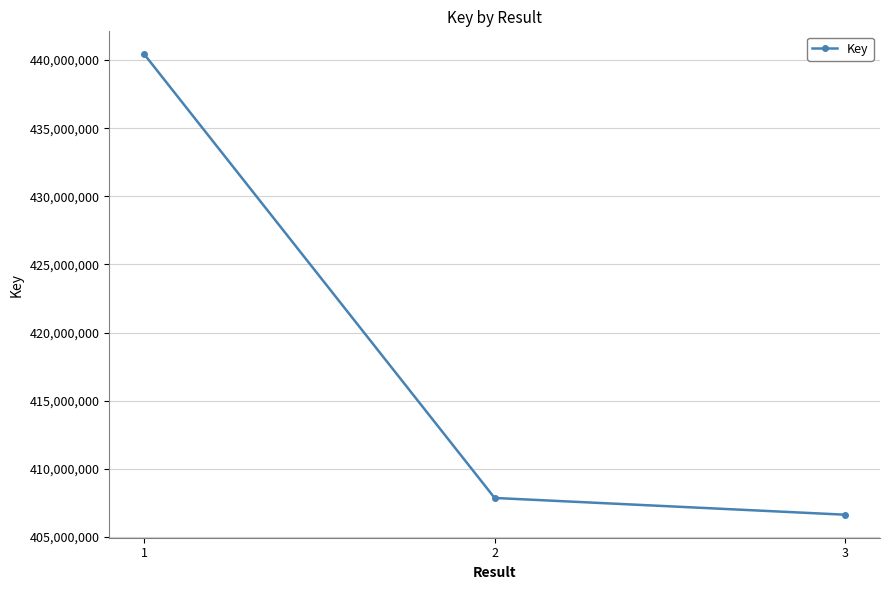

Is this an area chart (filled region under the line)?

No